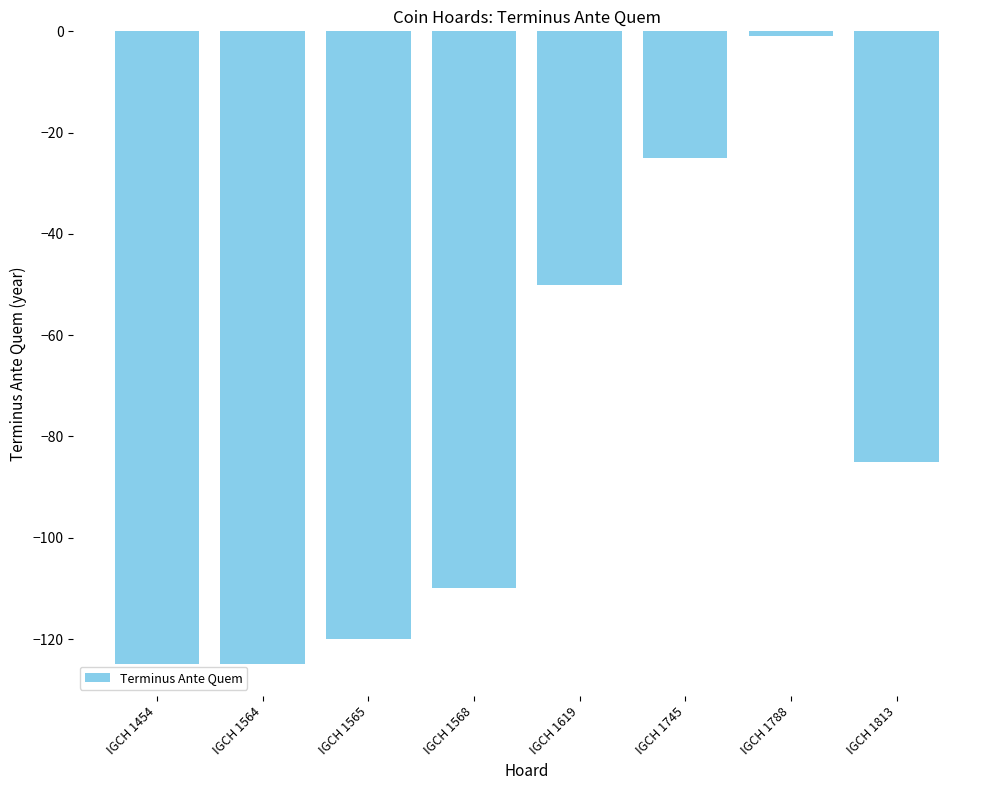

Is it true that the value at IGCH 1788 is -1?

True